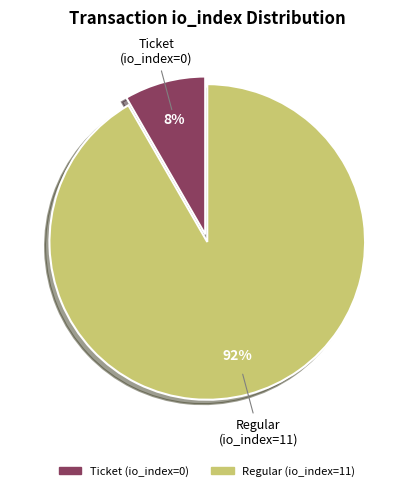

How many slices are in this pie chart?

2